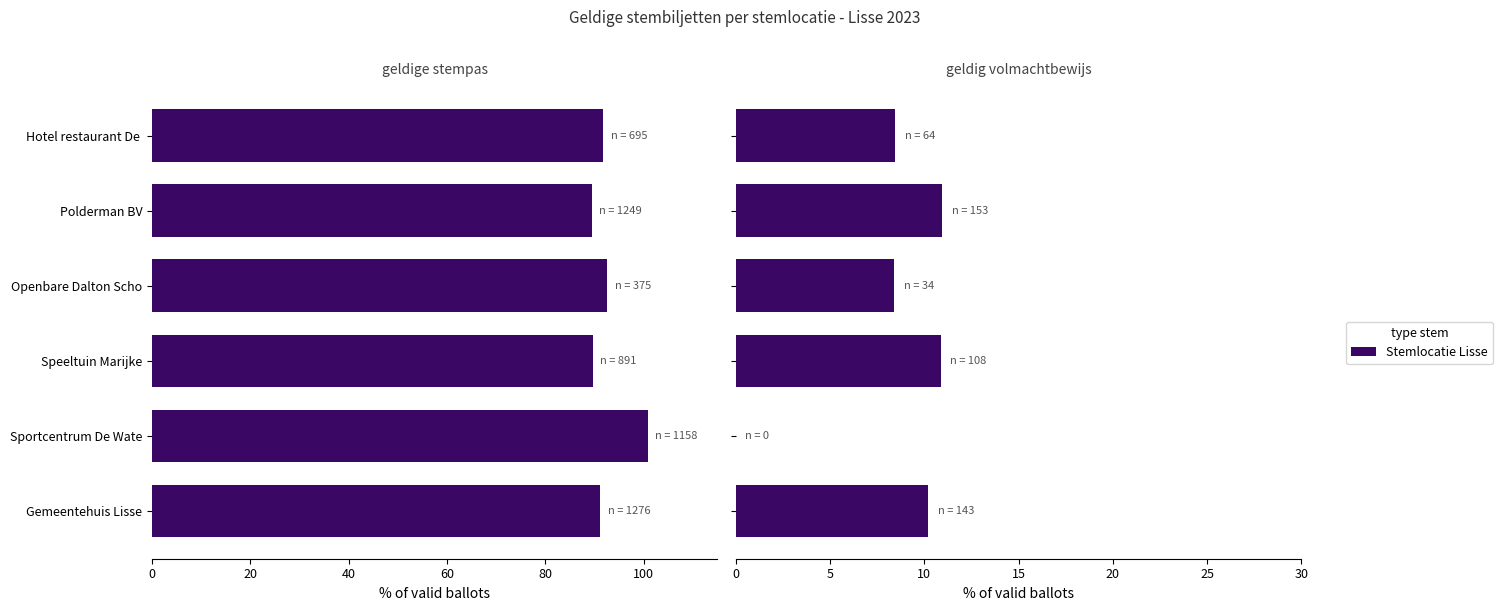

What is the value of the geldig volmachtbewijs bar at the 4th from the left?

8.4